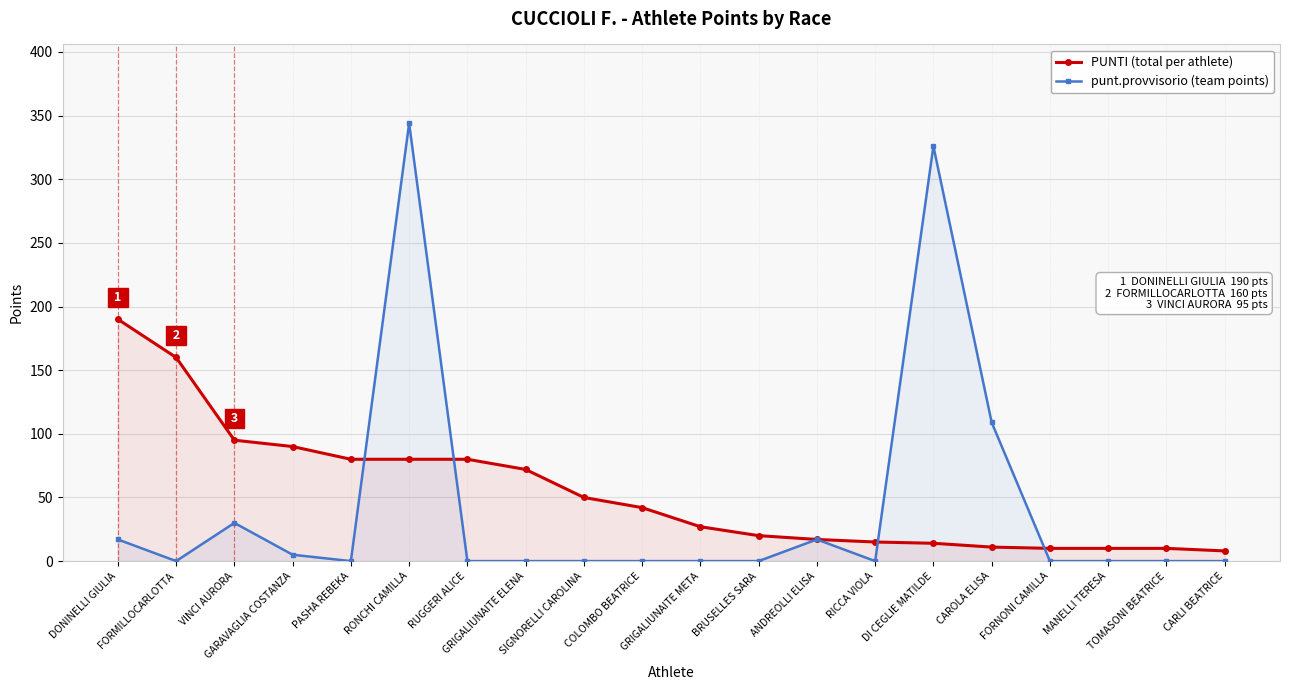

Which series has the largest range (max minus min)?

punt.provvisorio (team points)